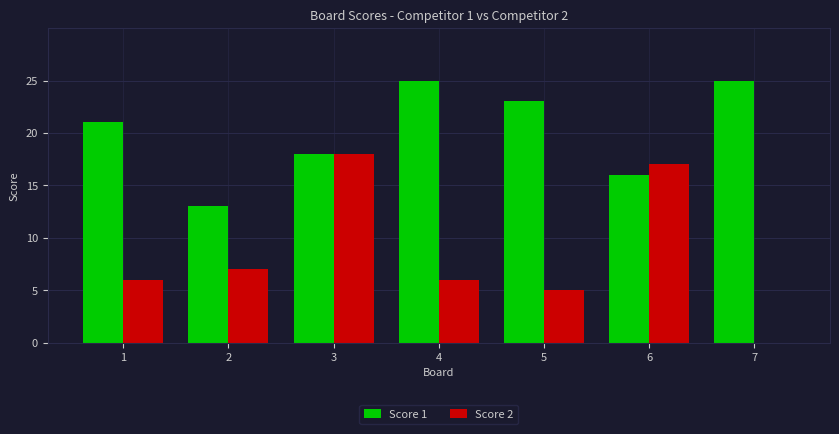

The Score 1 series shows 36 at 1. True or false?

False